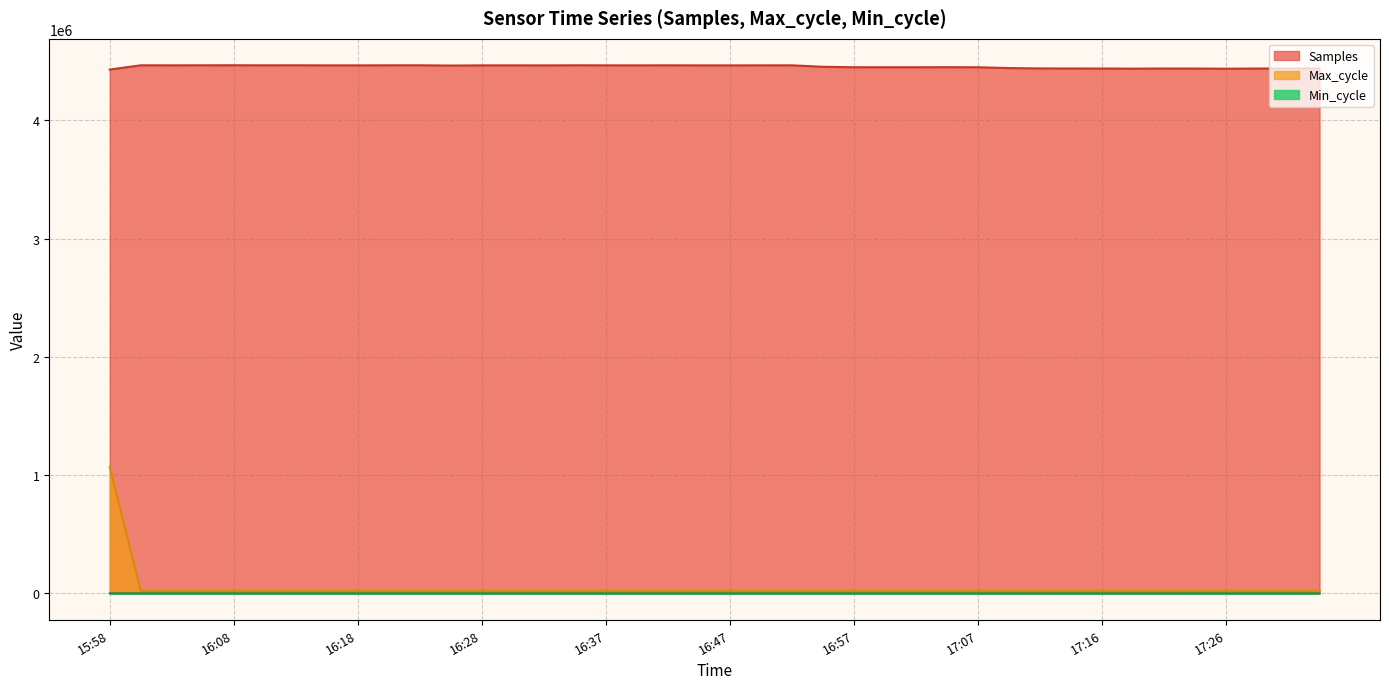

How many values in the Max_cycle series exceed 19978?

19